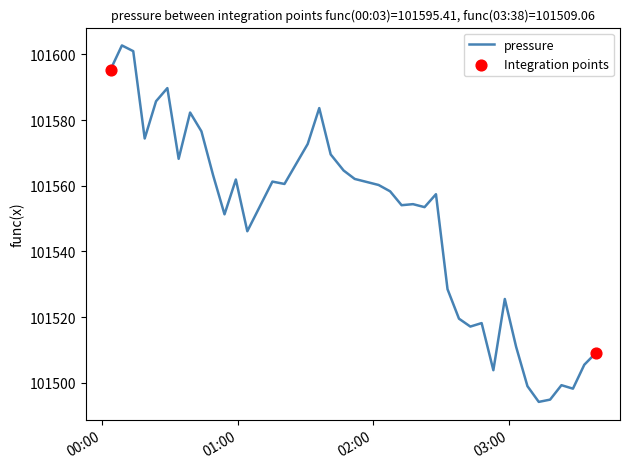

What is the greatest value displayed?

101602.8